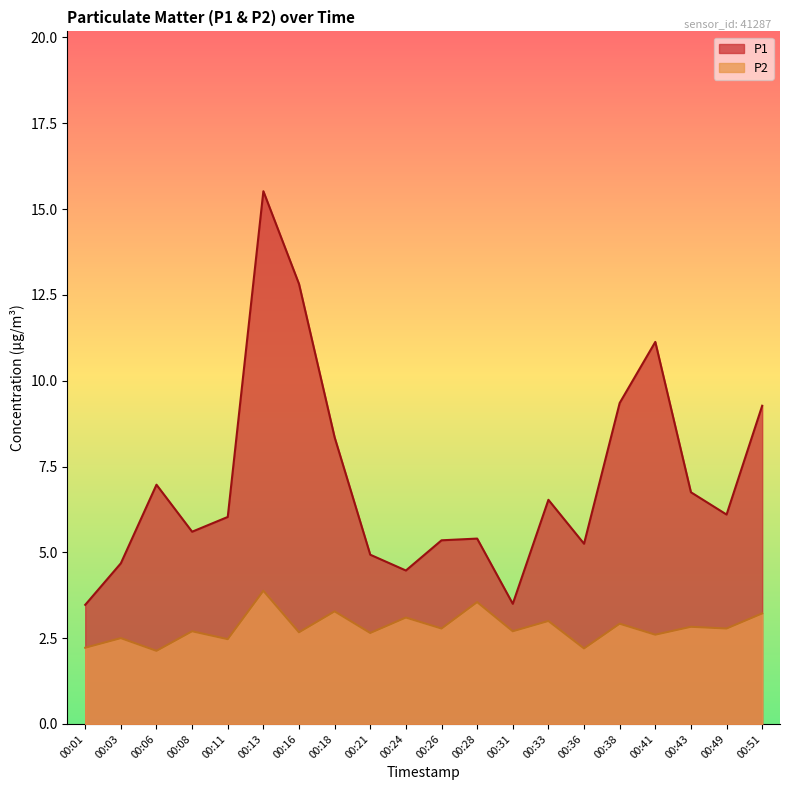

Is it true that P1 equals 14.6 at 00:18?

False